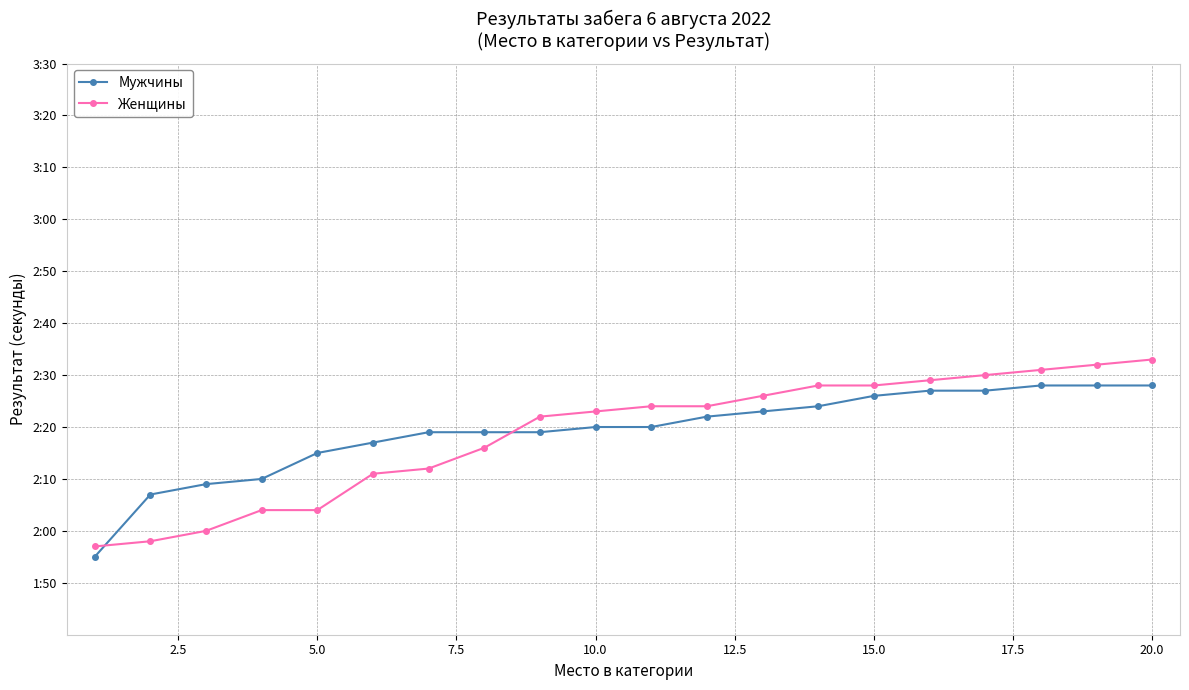

Does the chart have visible grid lines?

Yes